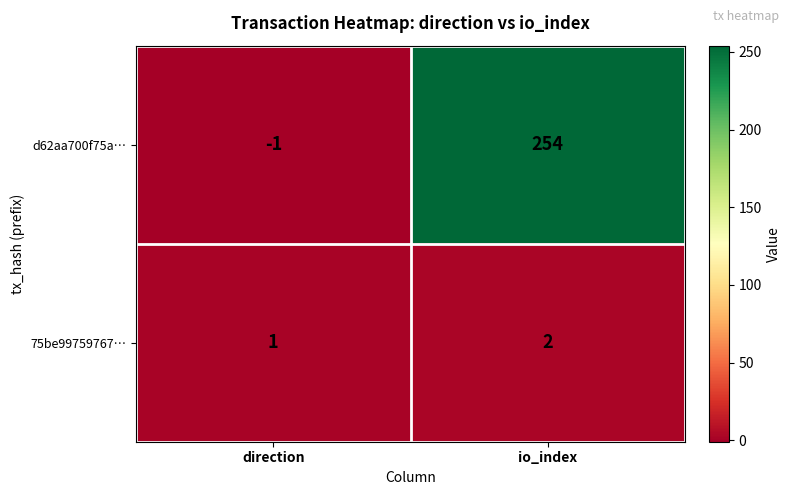

What is the total value across all series at io_index?

256